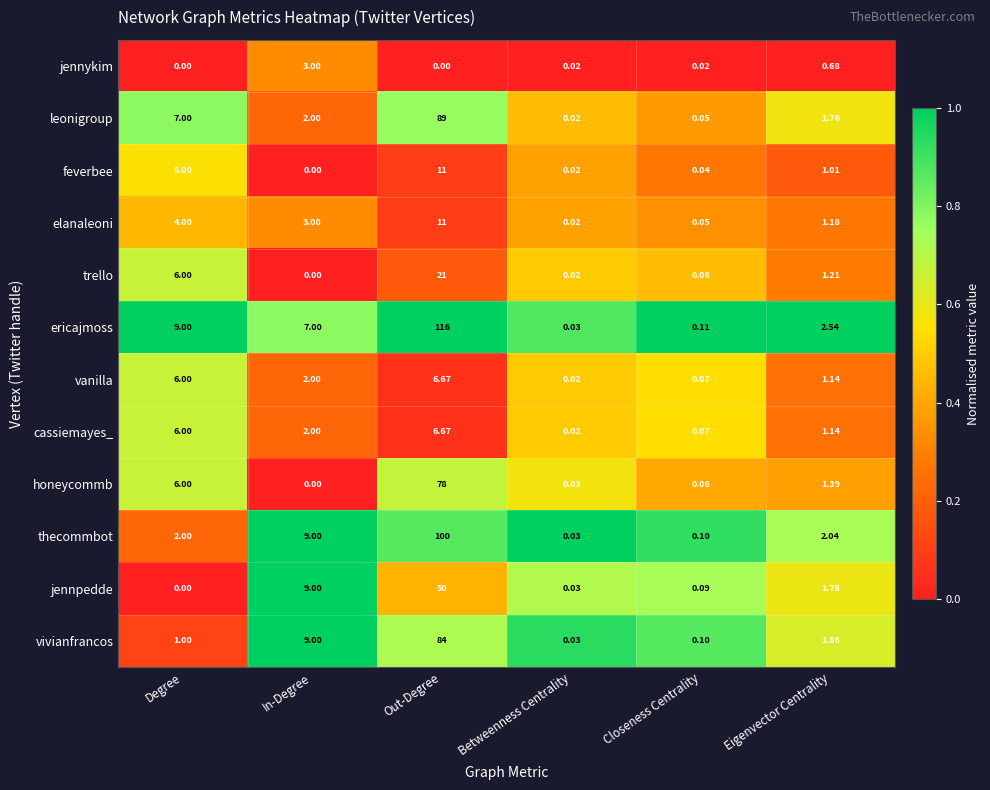

Where does the jennpedde series first go above 1?

In-Degree